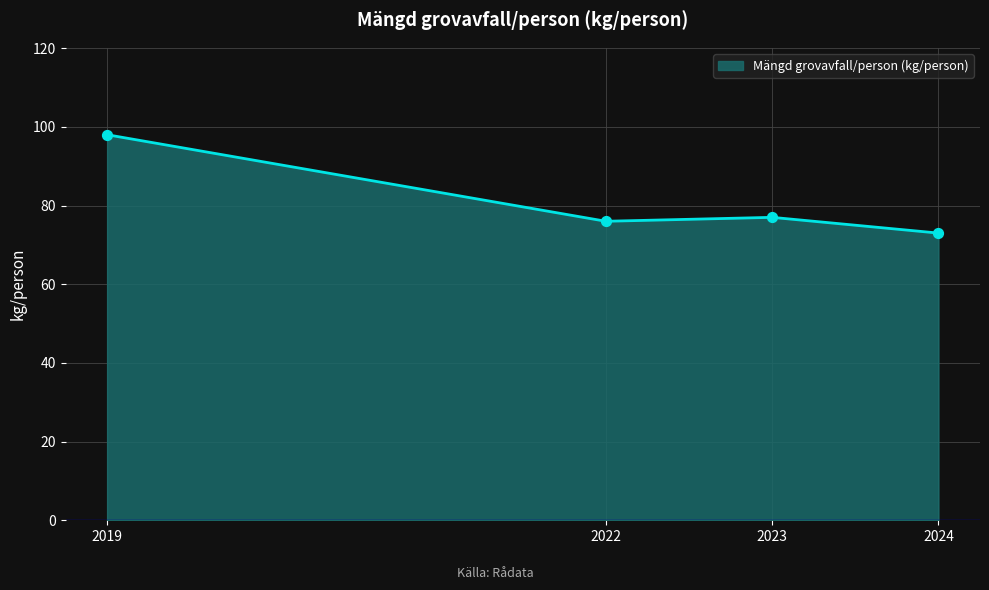

Approximately how many times larger is the value at 2024 compared to 2023?

0.9